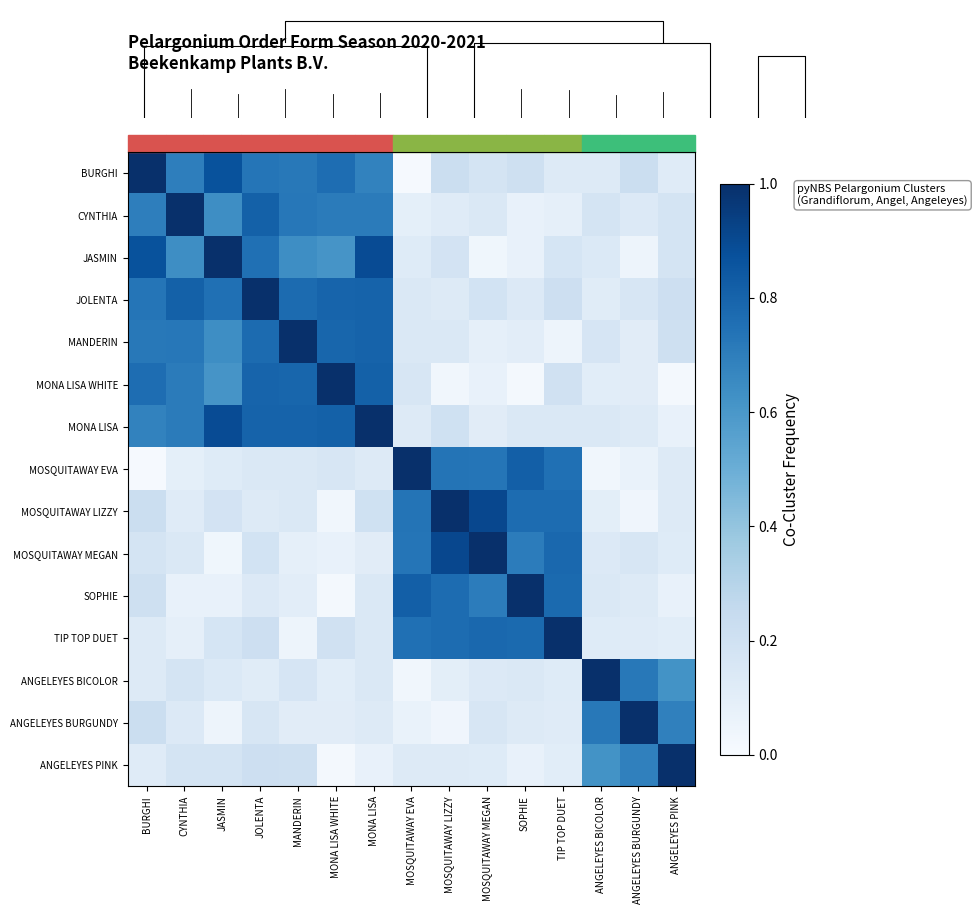

Reading left to right, list all the values displayed in this chart.

BURGHI: BURGHI=1.0	CYNTHIA=0.7	JASMIN=0.9	JOLENTA=0.7	MANDERIN=0.7	MONA LISA WHITE=0.8	MONA LISA=0.7	MOSQUITAWAY EVA=0.0	MOSQUITAWAY LIZZY=0.2	MOSQUITAWAY MEGAN=0.2	SOPHIE=0.2	TIP TOP DUET=0.1	ANGELEYES BICOLOR=0.1	ANGELEYES BURGUNDY=0.2	ANGELEYES PINK=0.1
CYNTHIA: BURGHI=0.7	CYNTHIA=1.0	JASMIN=0.6	JOLENTA=0.8	MANDERIN=0.7	MONA LISA WHITE=0.7	MONA LISA=0.7	MOSQUITAWAY EVA=0.1	MOSQUITAWAY LIZZY=0.1	MOSQUITAWAY MEGAN=0.1	SOPHIE=0.1	TIP TOP DUET=0.1	ANGELEYES BICOLOR=0.2	ANGELEYES BURGUNDY=0.1	ANGELEYES PINK=0.2
JASMIN: BURGHI=0.9	CYNTHIA=0.6	JASMIN=1.0	JOLENTA=0.8	MANDERIN=0.6	MONA LISA WHITE=0.6	MONA LISA=0.9	MOSQUITAWAY EVA=0.1	MOSQUITAWAY LIZZY=0.2	MOSQUITAWAY MEGAN=0.0	SOPHIE=0.1	TIP TOP DUET=0.2	ANGELEYES BICOLOR=0.1	ANGELEYES BURGUNDY=0.0	ANGELEYES PINK=0.2
JOLENTA: BURGHI=0.7	CYNTHIA=0.8	JASMIN=0.8	JOLENTA=1.0	MANDERIN=0.8	MONA LISA WHITE=0.8	MONA LISA=0.8	MOSQUITAWAY EVA=0.1	MOSQUITAWAY LIZZY=0.1	MOSQUITAWAY MEGAN=0.2	SOPHIE=0.1	TIP TOP DUET=0.2	ANGELEYES BICOLOR=0.1	ANGELEYES BURGUNDY=0.2	ANGELEYES PINK=0.2
MANDERIN: BURGHI=0.7	CYNTHIA=0.7	JASMIN=0.6	JOLENTA=0.8	MANDERIN=1.0	MONA LISA WHITE=0.8	MONA LISA=0.8	MOSQUITAWAY EVA=0.1	MOSQUITAWAY LIZZY=0.1	MOSQUITAWAY MEGAN=0.1	SOPHIE=0.1	TIP TOP DUET=0.0	ANGELEYES BICOLOR=0.2	ANGELEYES BURGUNDY=0.1	ANGELEYES PINK=0.2
MONA LISA WHITE: BURGHI=0.8	CYNTHIA=0.7	JASMIN=0.6	JOLENTA=0.8	MANDERIN=0.8	MONA LISA WHITE=1.0	MONA LISA=0.8	MOSQUITAWAY EVA=0.2	MOSQUITAWAY LIZZY=0.0	MOSQUITAWAY MEGAN=0.1	SOPHIE=0.0	TIP TOP DUET=0.2	ANGELEYES BICOLOR=0.1	ANGELEYES BURGUNDY=0.1	ANGELEYES PINK=0.0
MONA LISA: BURGHI=0.7	CYNTHIA=0.7	JASMIN=0.9	JOLENTA=0.8	MANDERIN=0.8	MONA LISA WHITE=0.8	MONA LISA=1.0	MOSQUITAWAY EVA=0.1	MOSQUITAWAY LIZZY=0.2	MOSQUITAWAY MEGAN=0.1	SOPHIE=0.1	TIP TOP DUET=0.1	ANGELEYES BICOLOR=0.1	ANGELEYES BURGUNDY=0.1	ANGELEYES PINK=0.1
MOSQUITAWAY EVA: BURGHI=0.0	CYNTHIA=0.1	JASMIN=0.1	JOLENTA=0.1	MANDERIN=0.1	MONA LISA WHITE=0.2	MONA LISA=0.1	MOSQUITAWAY EVA=1.0	MOSQUITAWAY LIZZY=0.7	MOSQUITAWAY MEGAN=0.7	SOPHIE=0.8	TIP TOP DUET=0.8	ANGELEYES BICOLOR=0.0	ANGELEYES BURGUNDY=0.1	ANGELEYES PINK=0.1
MOSQUITAWAY LIZZY: BURGHI=0.2	CYNTHIA=0.1	JASMIN=0.2	JOLENTA=0.1	MANDERIN=0.1	MONA LISA WHITE=0.0	MONA LISA=0.2	MOSQUITAWAY EVA=0.7	MOSQUITAWAY LIZZY=1.0	MOSQUITAWAY MEGAN=0.9	SOPHIE=0.8	TIP TOP DUET=0.8	ANGELEYES BICOLOR=0.1	ANGELEYES BURGUNDY=0.0	ANGELEYES PINK=0.1
MOSQUITAWAY MEGAN: BURGHI=0.2	CYNTHIA=0.1	JASMIN=0.0	JOLENTA=0.2	MANDERIN=0.1	MONA LISA WHITE=0.1	MONA LISA=0.1	MOSQUITAWAY EVA=0.7	MOSQUITAWAY LIZZY=0.9	MOSQUITAWAY MEGAN=1.0	SOPHIE=0.7	TIP TOP DUET=0.8	ANGELEYES BICOLOR=0.1	ANGELEYES BURGUNDY=0.2	ANGELEYES PINK=0.1
SOPHIE: BURGHI=0.2	CYNTHIA=0.1	JASMIN=0.1	JOLENTA=0.1	MANDERIN=0.1	MONA LISA WHITE=0.0	MONA LISA=0.1	MOSQUITAWAY EVA=0.8	MOSQUITAWAY LIZZY=0.8	MOSQUITAWAY MEGAN=0.7	SOPHIE=1.0	TIP TOP DUET=0.8	ANGELEYES BICOLOR=0.1	ANGELEYES BURGUNDY=0.1	ANGELEYES PINK=0.1
TIP TOP DUET: BURGHI=0.1	CYNTHIA=0.1	JASMIN=0.2	JOLENTA=0.2	MANDERIN=0.0	MONA LISA WHITE=0.2	MONA LISA=0.1	MOSQUITAWAY EVA=0.8	MOSQUITAWAY LIZZY=0.8	MOSQUITAWAY MEGAN=0.8	SOPHIE=0.8	TIP TOP DUET=1.0	ANGELEYES BICOLOR=0.1	ANGELEYES BURGUNDY=0.1	ANGELEYES PINK=0.1
ANGELEYES BICOLOR: BURGHI=0.1	CYNTHIA=0.2	JASMIN=0.1	JOLENTA=0.1	MANDERIN=0.2	MONA LISA WHITE=0.1	MONA LISA=0.1	MOSQUITAWAY EVA=0.0	MOSQUITAWAY LIZZY=0.1	MOSQUITAWAY MEGAN=0.1	SOPHIE=0.1	TIP TOP DUET=0.1	ANGELEYES BICOLOR=1.0	ANGELEYES BURGUNDY=0.7	ANGELEYES PINK=0.6
ANGELEYES BURGUNDY: BURGHI=0.2	CYNTHIA=0.1	JASMIN=0.0	JOLENTA=0.2	MANDERIN=0.1	MONA LISA WHITE=0.1	MONA LISA=0.1	MOSQUITAWAY EVA=0.1	MOSQUITAWAY LIZZY=0.0	MOSQUITAWAY MEGAN=0.2	SOPHIE=0.1	TIP TOP DUET=0.1	ANGELEYES BICOLOR=0.7	ANGELEYES BURGUNDY=1.0	ANGELEYES PINK=0.7
ANGELEYES PINK: BURGHI=0.1	CYNTHIA=0.2	JASMIN=0.2	JOLENTA=0.2	MANDERIN=0.2	MONA LISA WHITE=0.0	MONA LISA=0.1	MOSQUITAWAY EVA=0.1	MOSQUITAWAY LIZZY=0.1	MOSQUITAWAY MEGAN=0.1	SOPHIE=0.1	TIP TOP DUET=0.1	ANGELEYES BICOLOR=0.6	ANGELEYES BURGUNDY=0.7	ANGELEYES PINK=1.0